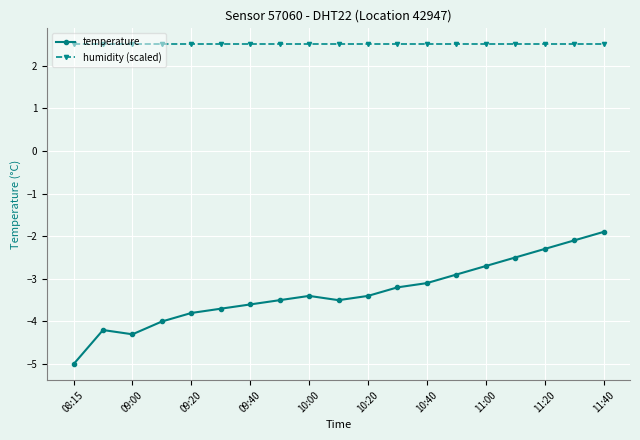

List the series in order of their overall mean, lowest first.

temperature, humidity (scaled)